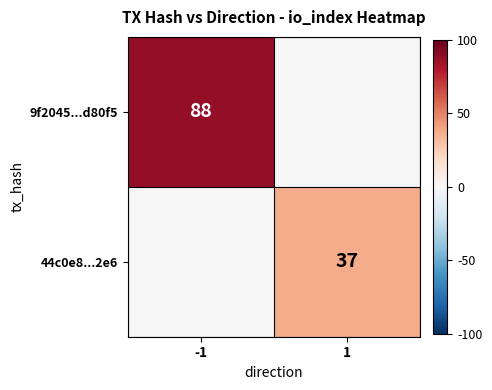

What is the maximum value shown in the chart?

88